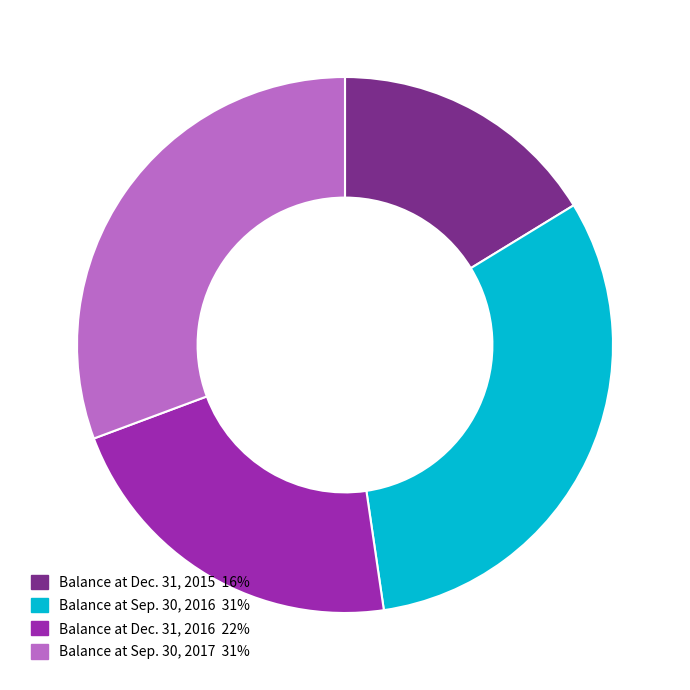

Which category has the smallest portion of the pie?

Balance at Dec. 31, 2015